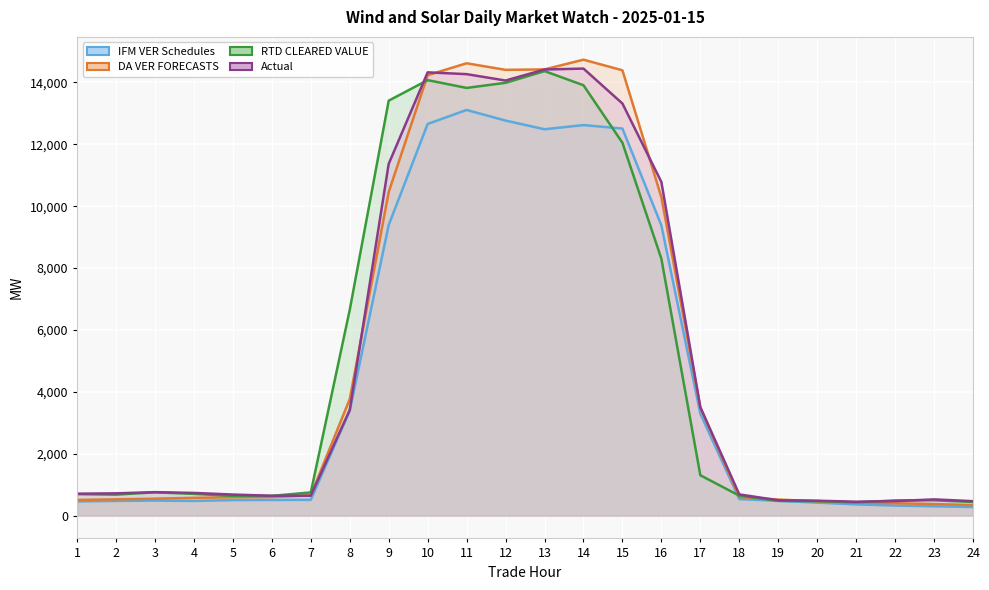

Which series ends up on top after the final intersection of IFM VER Schedules and RTD CLEARED VALUE?

RTD CLEARED VALUE